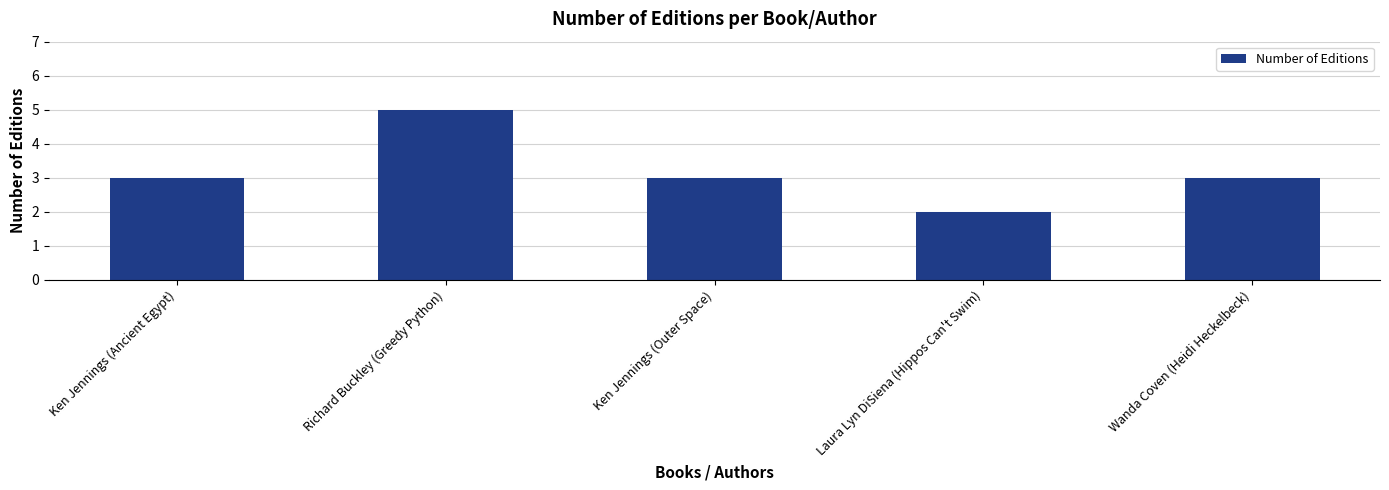

Count the values in the range 3 to 4.

3